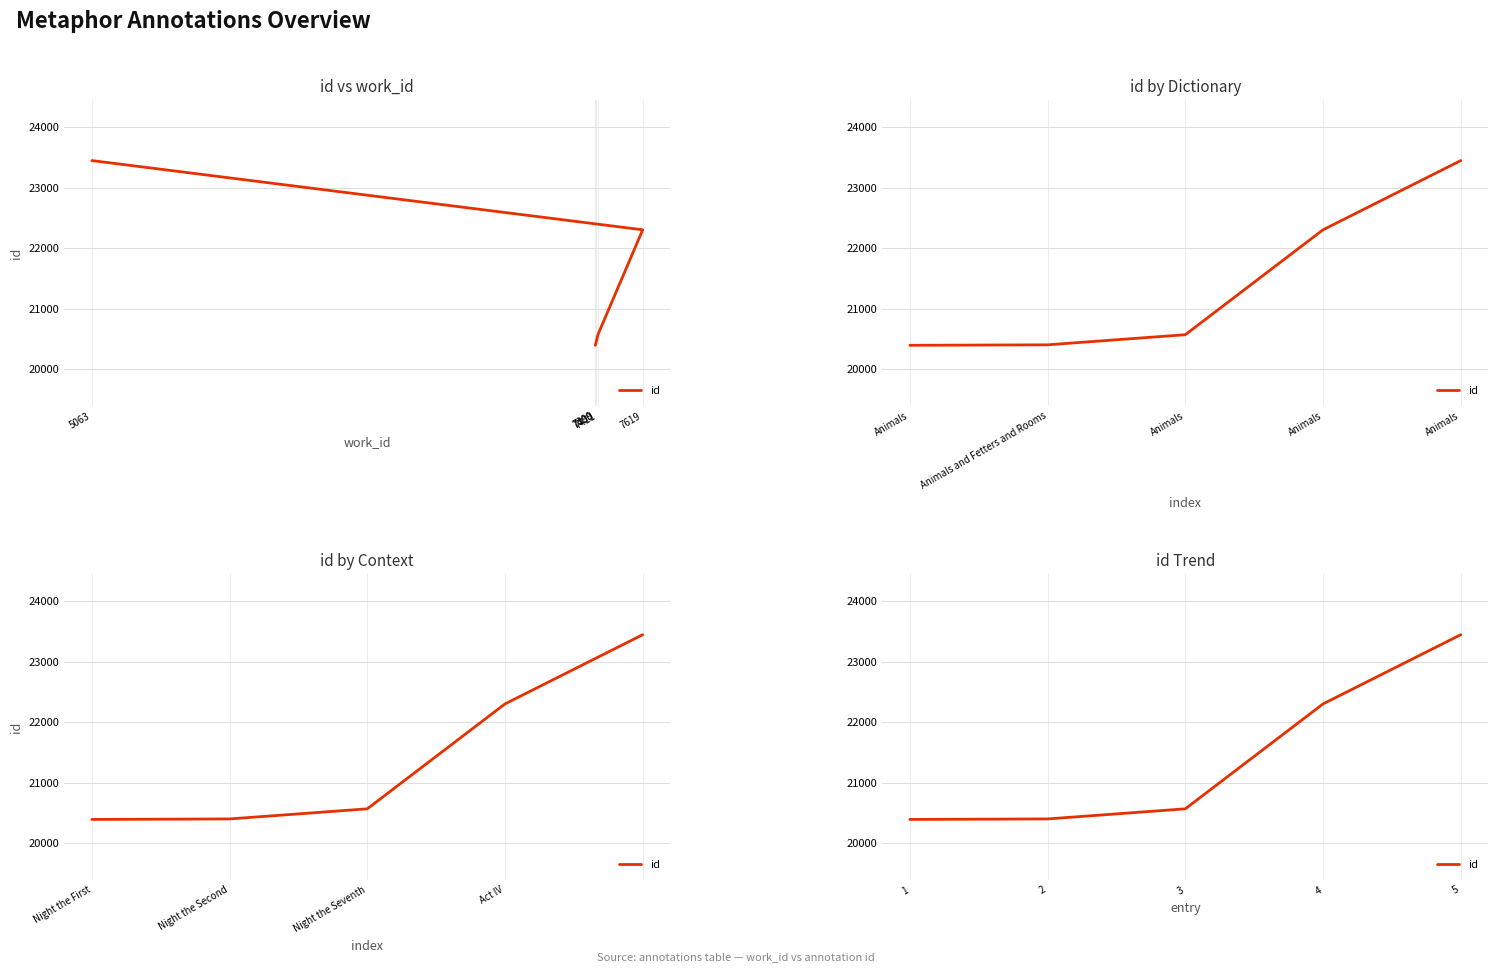

What is the sum of the values at 1 and 2?

40800